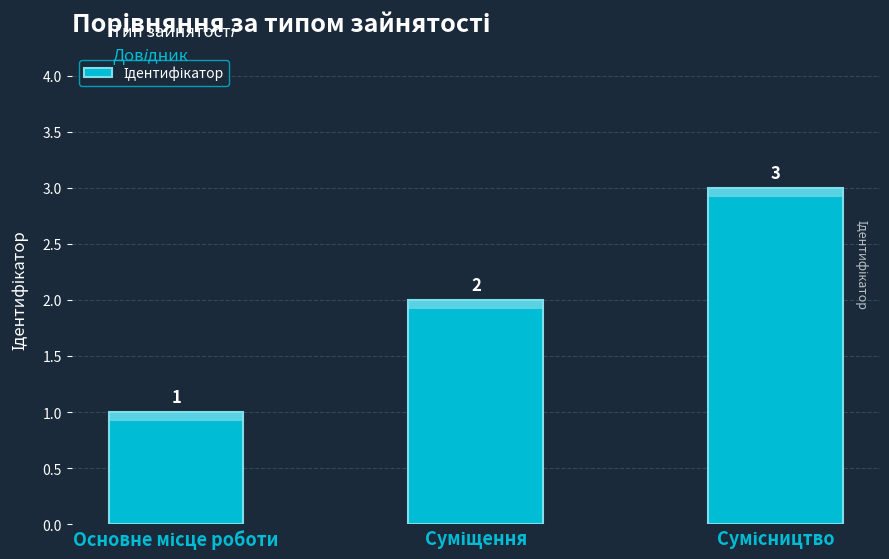

What is the sum of all values?

6